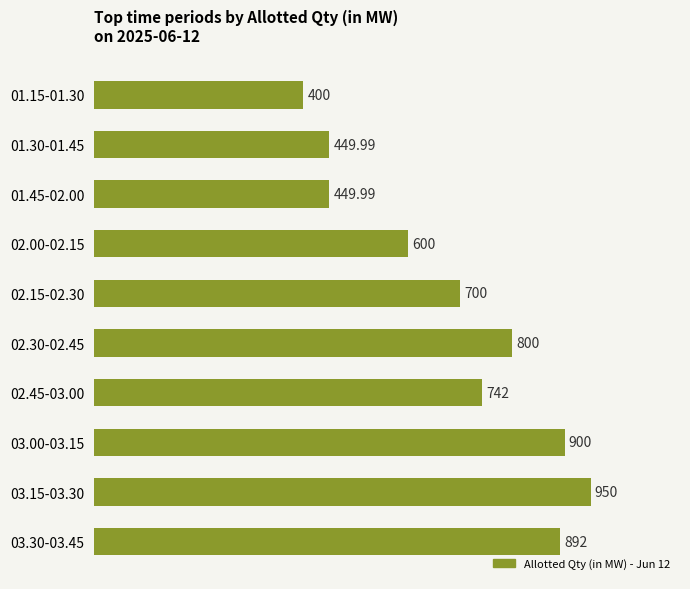

What is the difference between the second highest and second lowest values?

450.0